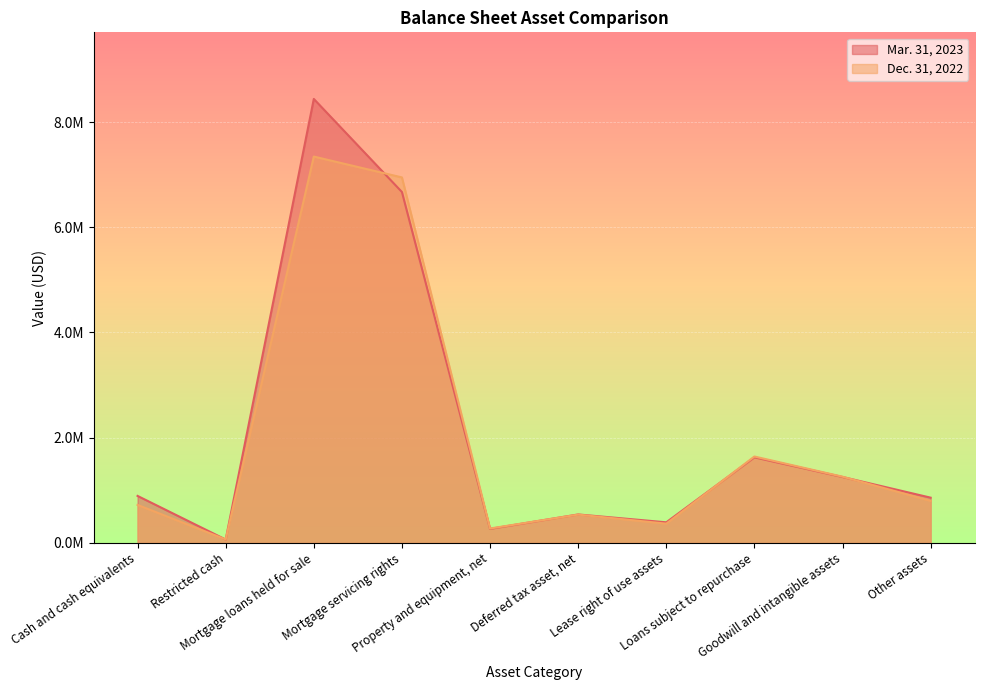

What is the label of the 6th point from the left?

Deferred tax asset, net